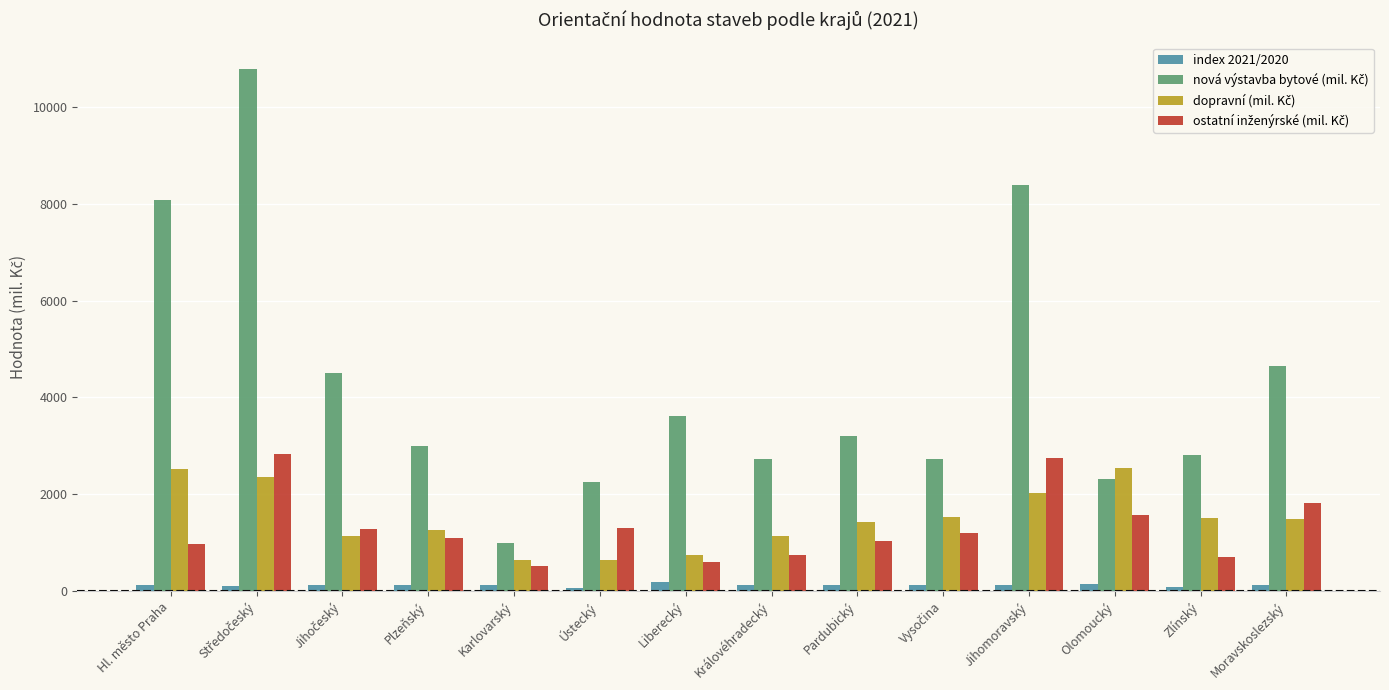

What is the sum of all index 2021/2020 values?

1641.9